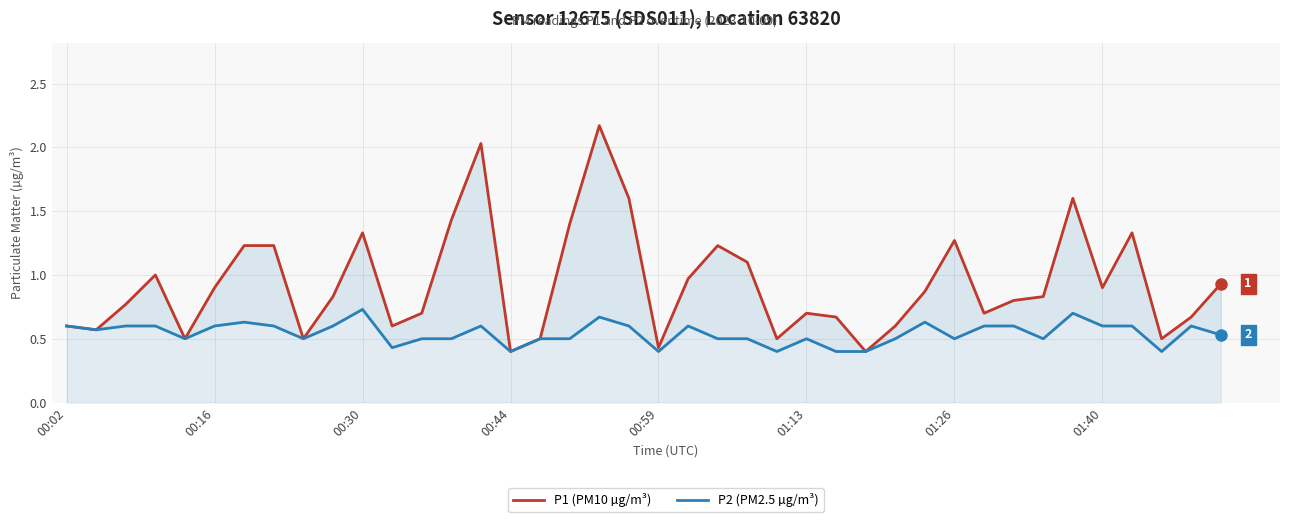

True or false: P2 (PM2.5 µg/m³) has a value of 0.6 at 32.

True